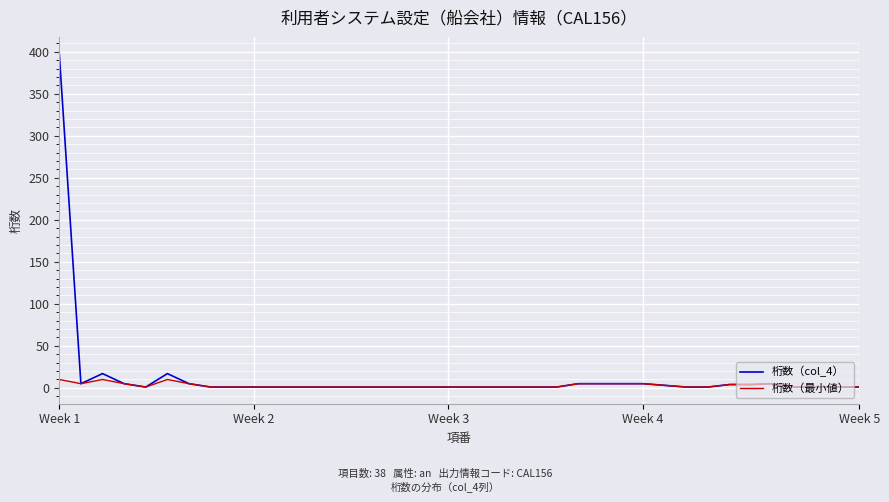

List the series in order of their peak value, lowest first.

桁数（最小値）, 桁数（col_4）